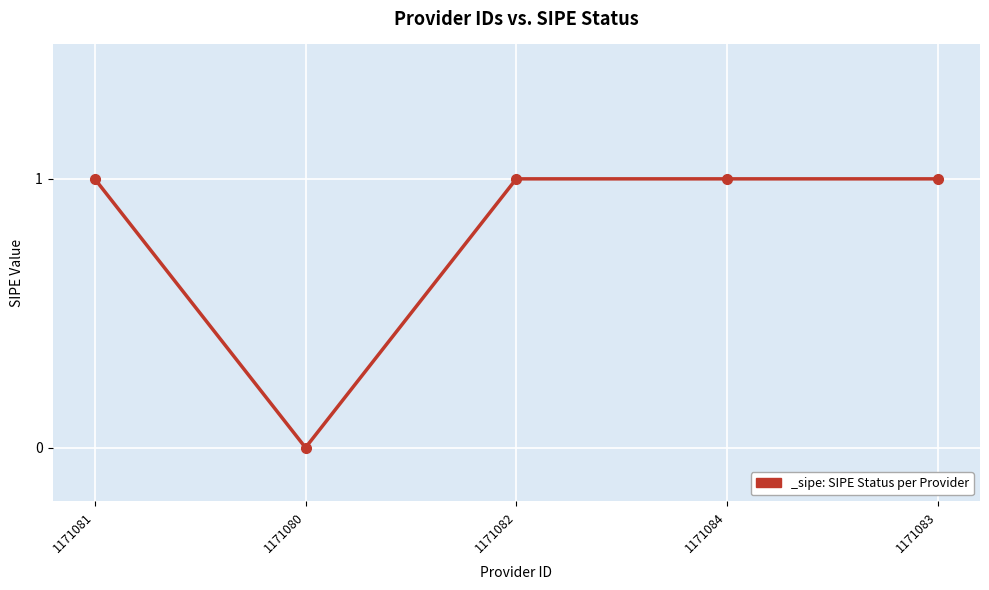

What position from the left is 1171082?

3